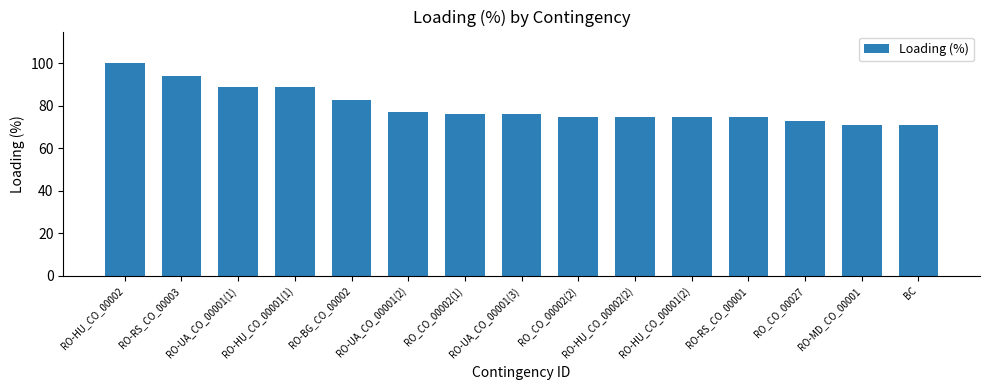

How many data points are less than 76?

7